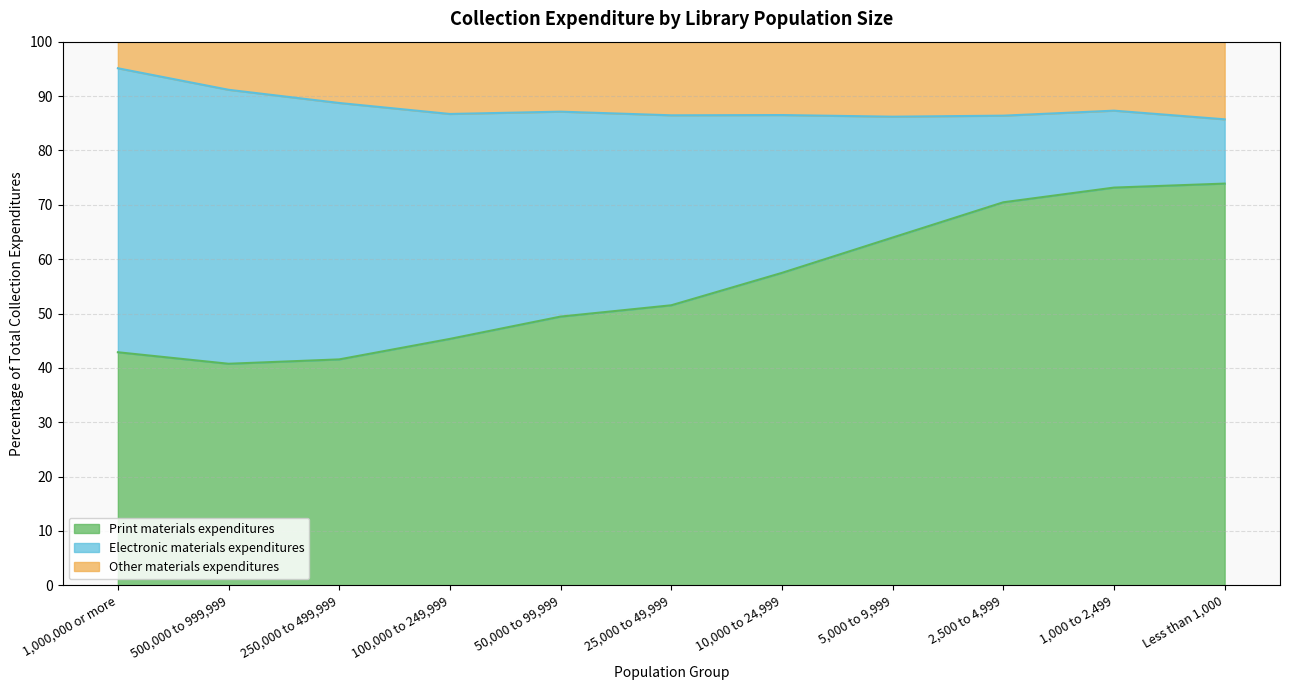

Which category has the lowest value across all series?

500,000 to 999,999